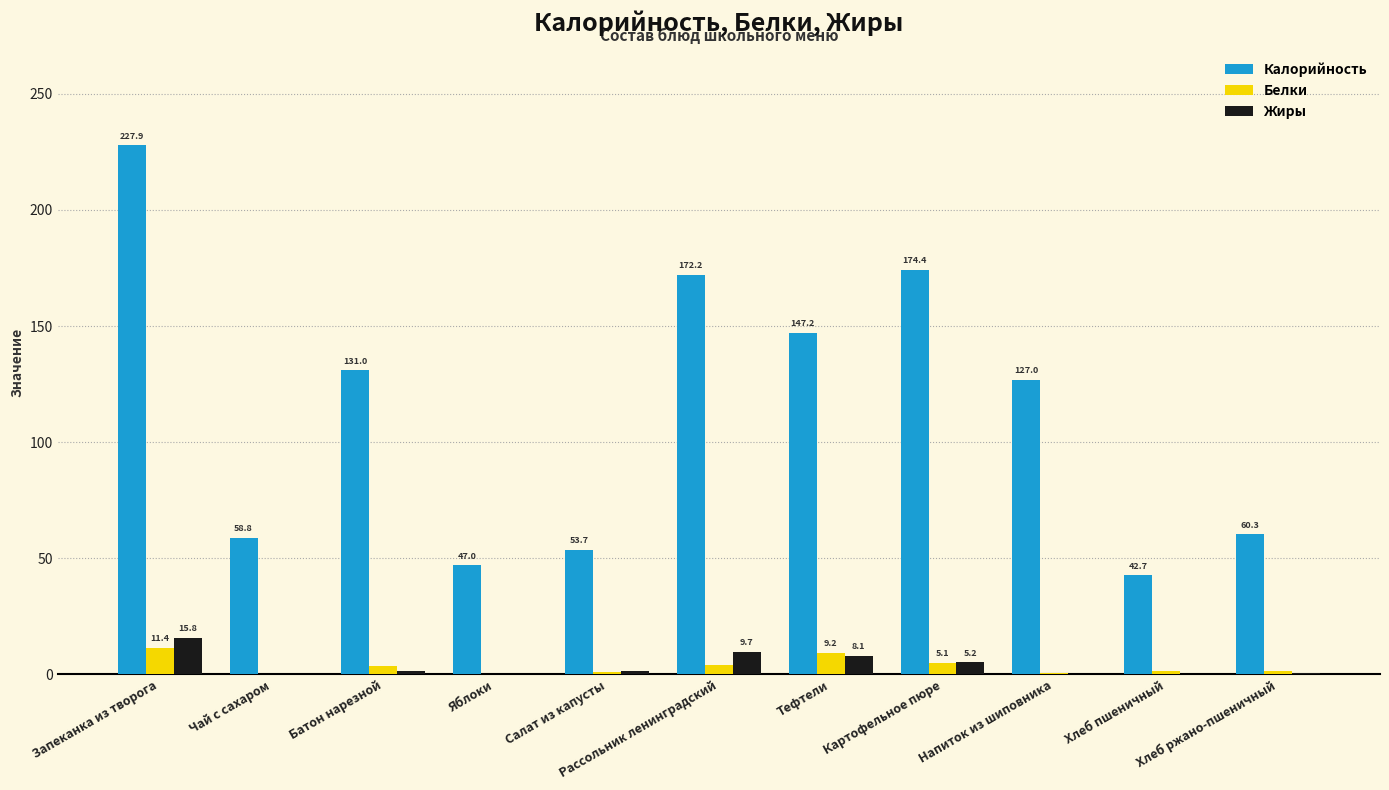

Which series has the widest spread of values?

Калорийность